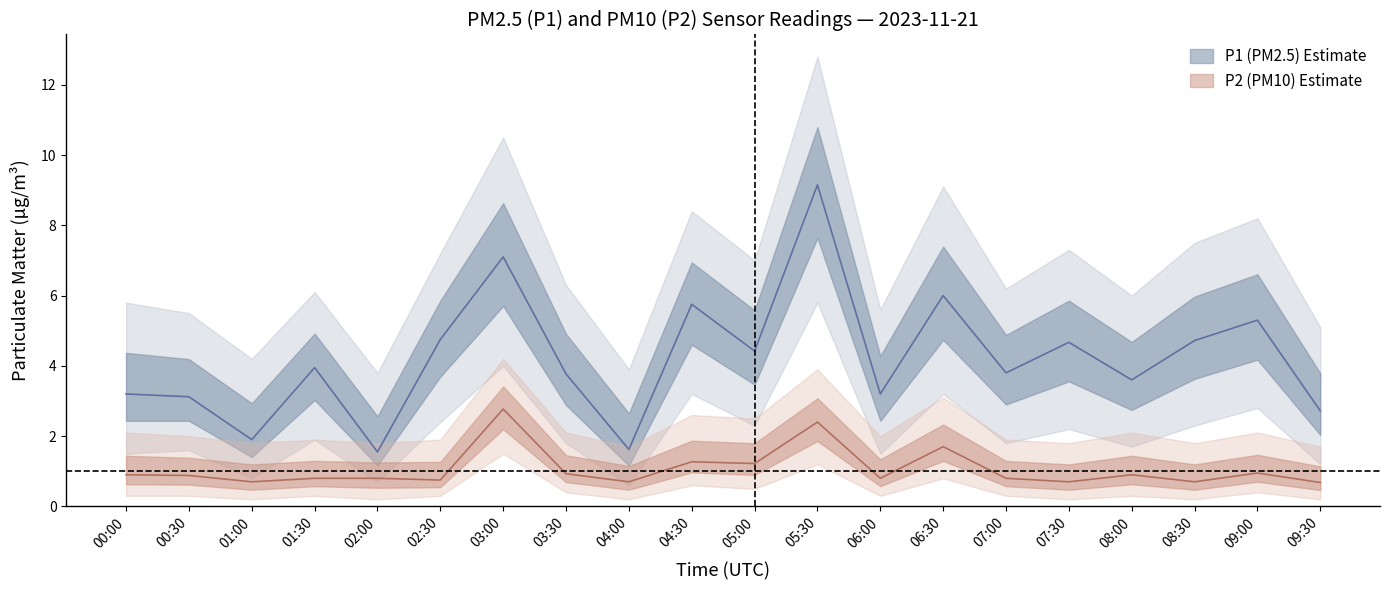

True or false: P2_lower has a value of 0.2 at 08:30.

True